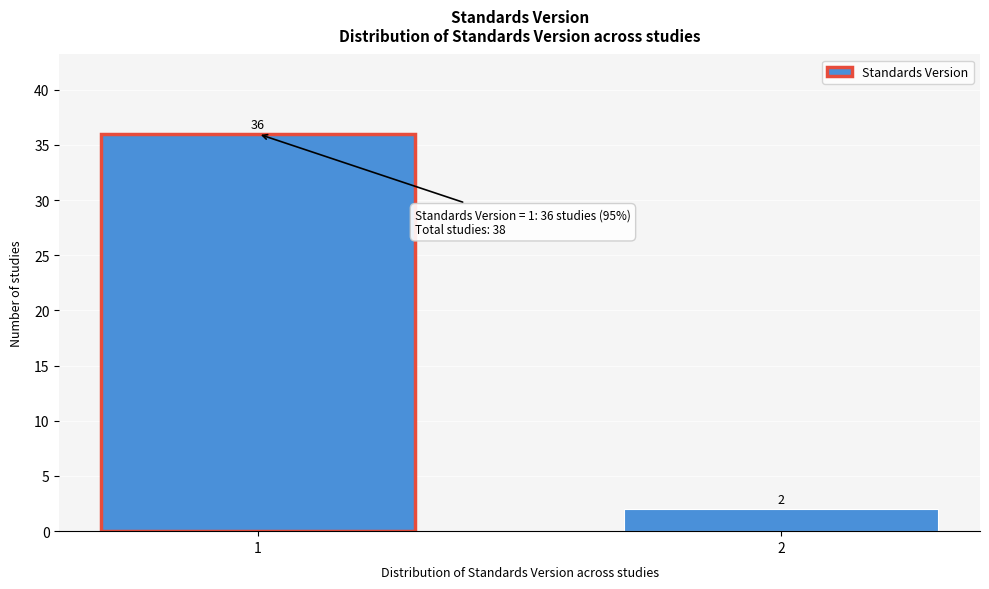

Reading left to right, extract all data points from this chart.

1=36	2=2